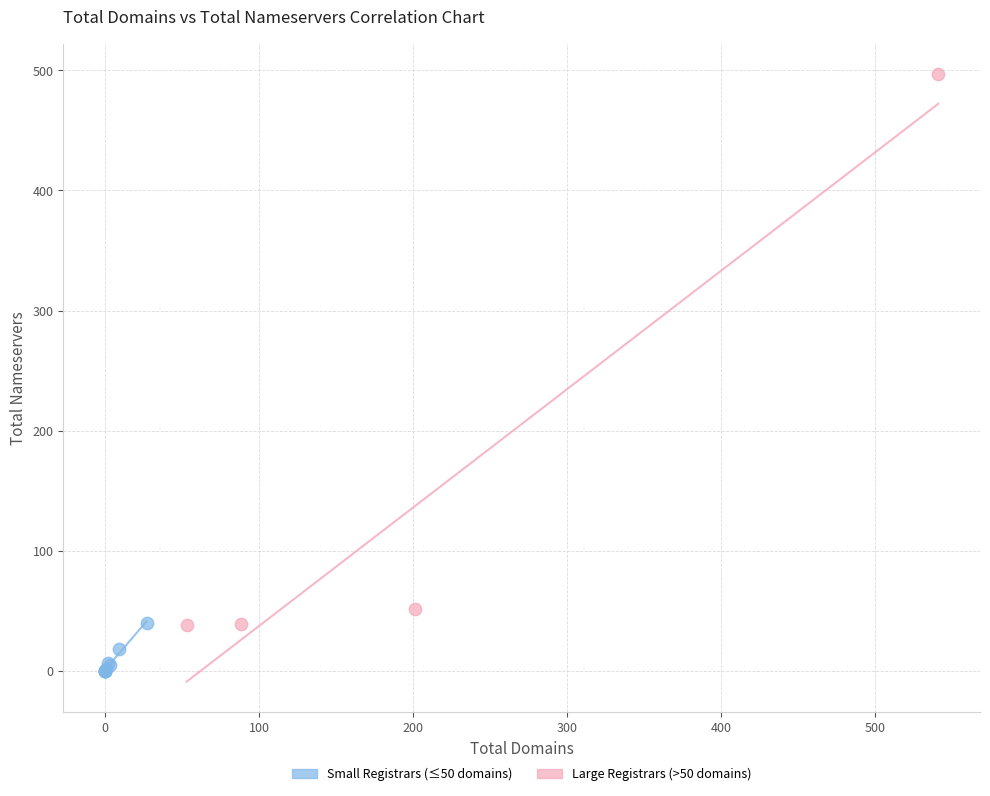

Which series reaches the maximum Y coordinate?

Large Registrars (>50 domains)